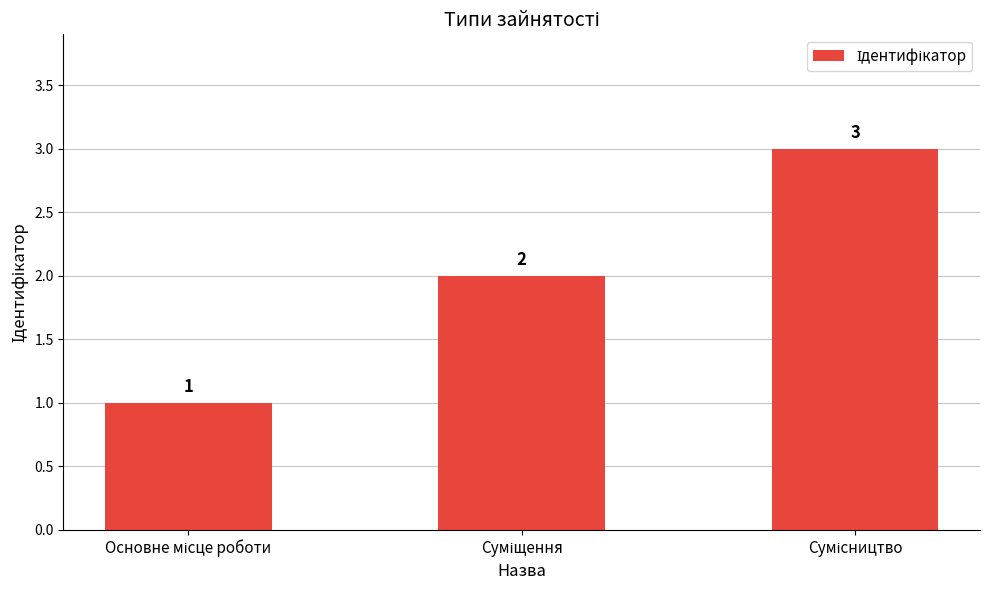

What is the greatest value displayed?

3